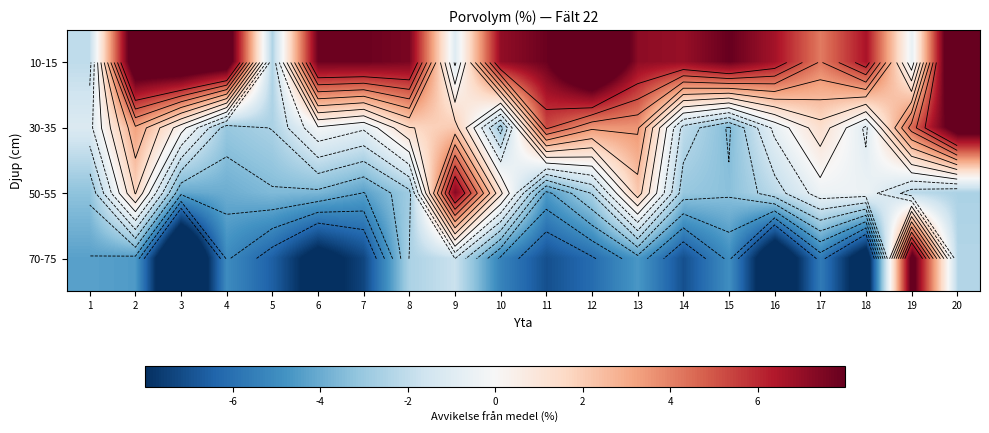

At which label does 70-75 first exceed -5?

1